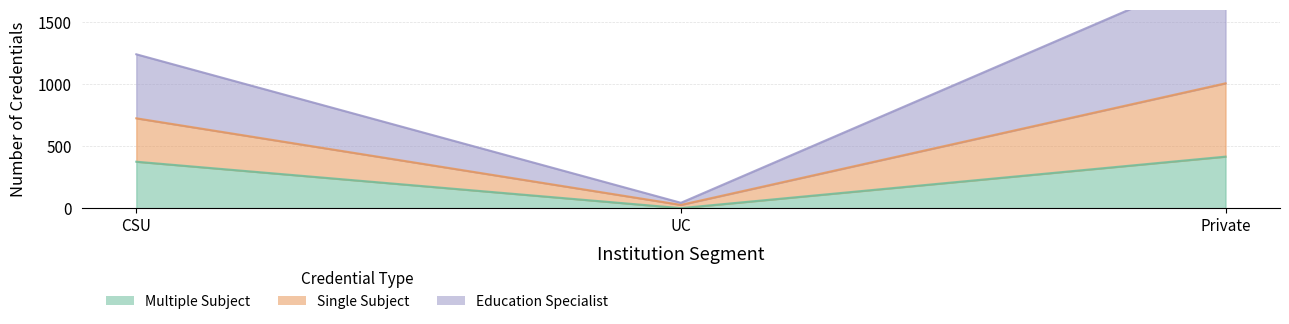

True or false: Multiple Subject has a value of 662 at Private.

False